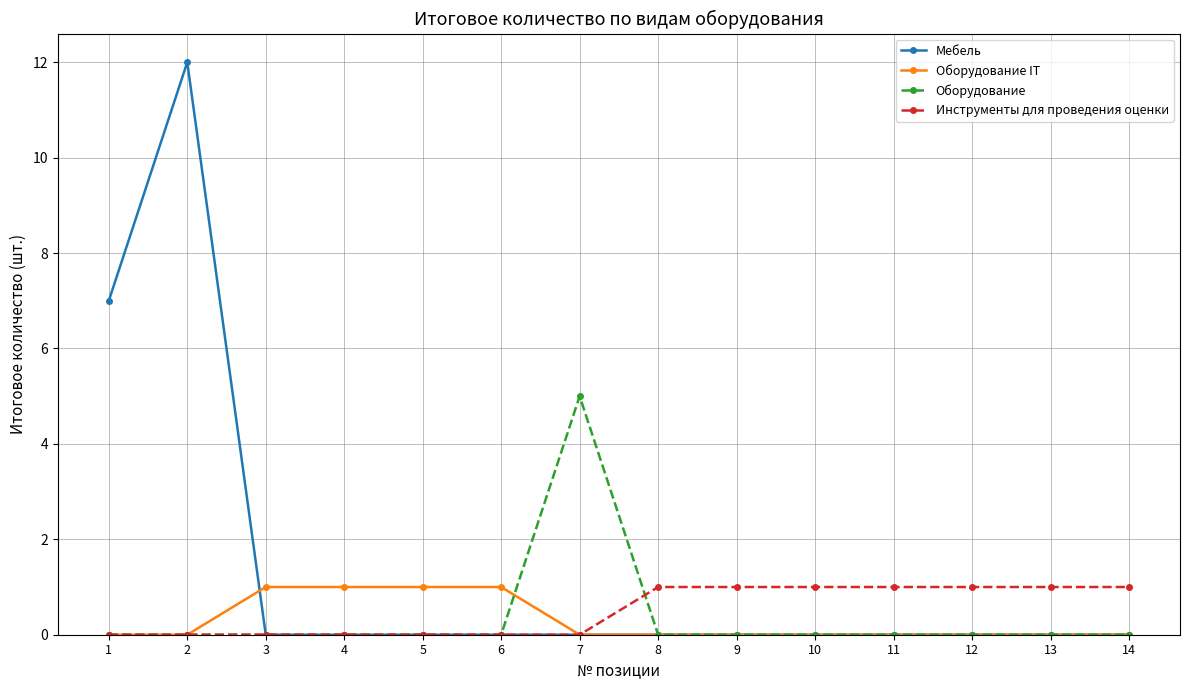

Reading left to right, extract all data points from this chart.

Мебель: 7	12	0	0	0	0	0	0	0	0	0	0	0	0
Оборудование IT: 0	0	1	1	1	1	0	0	0	0	0	0	0	0
Оборудование: 0	0	0	0	0	0	5	0	0	0	0	0	0	0
Инструменты для проведения оценки: 0	0	0	0	0	0	0	1	1	1	1	1	1	1